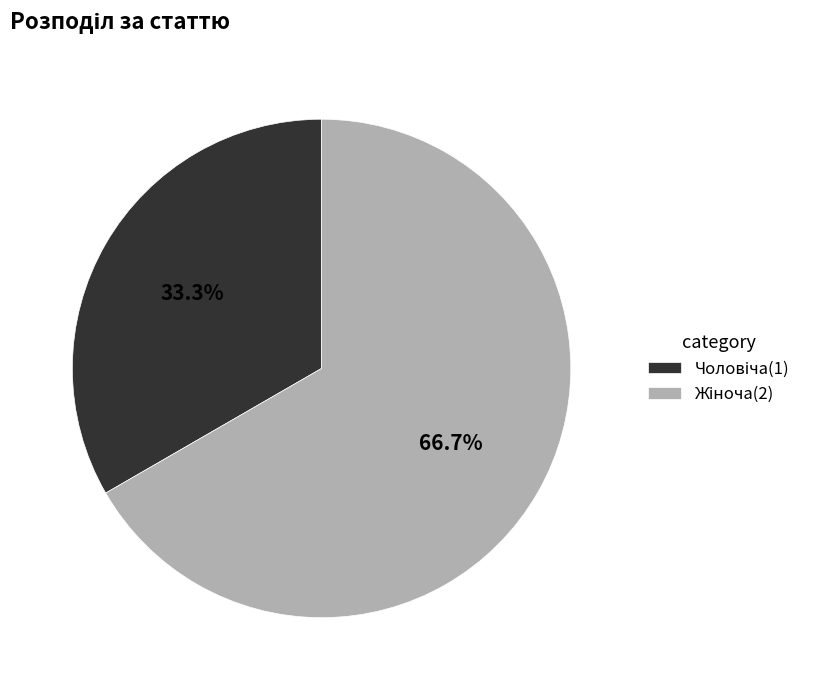

How many segments does this pie chart have?

2